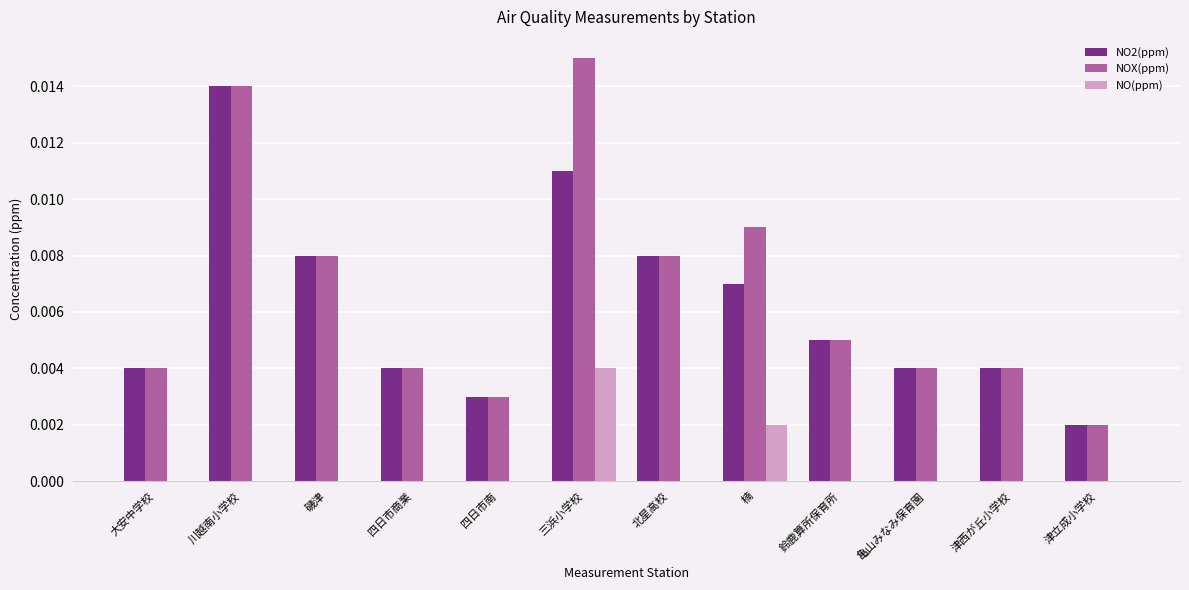

At which category is the sum across all series the highest?

三浜小学校